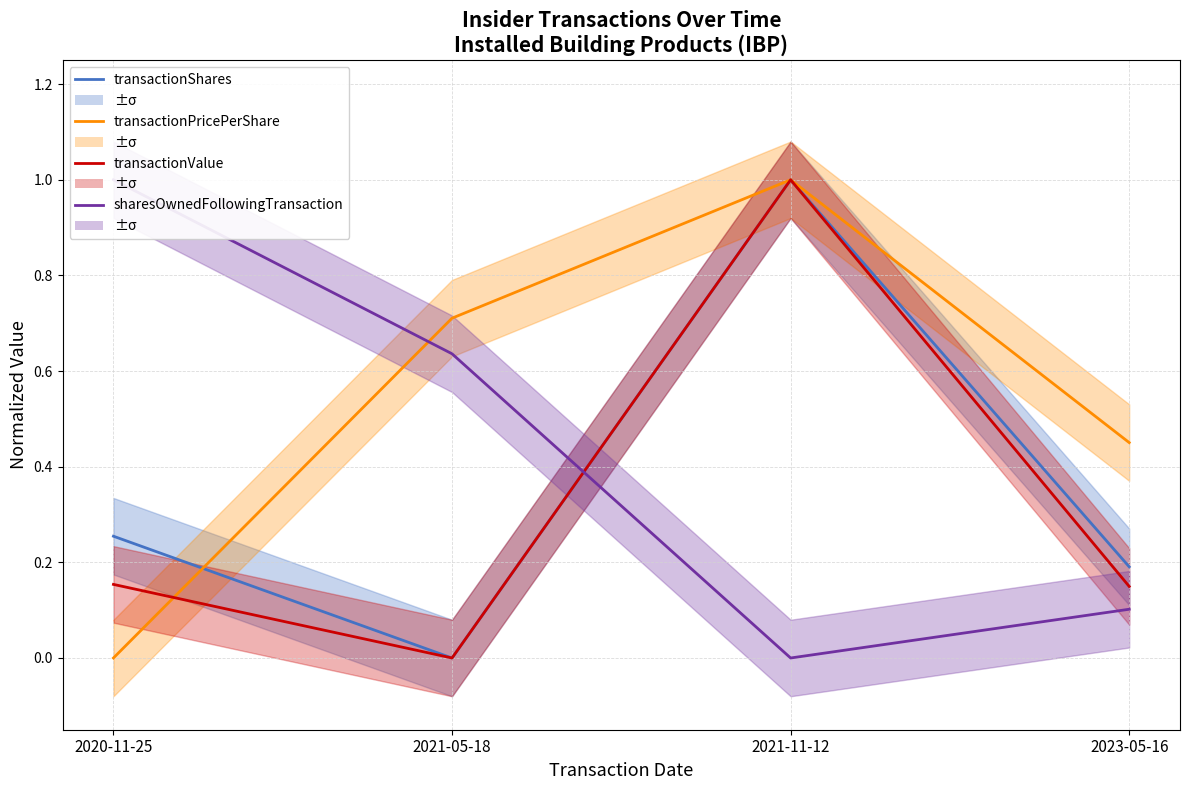

What is the total value across all series at 2021-11-12?

3.0